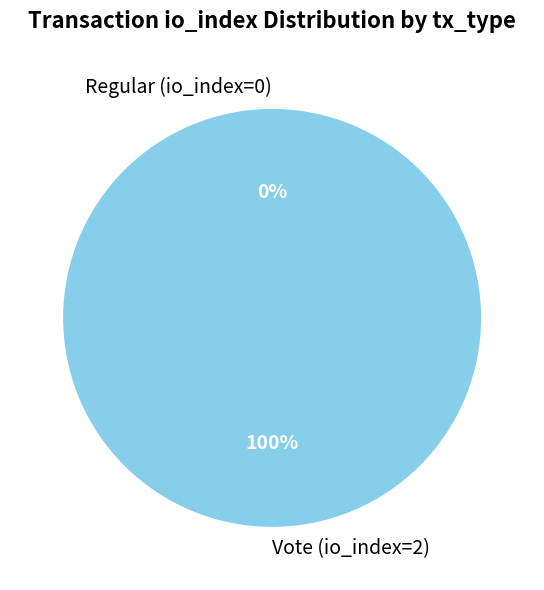

How many segments does this pie chart have?

2